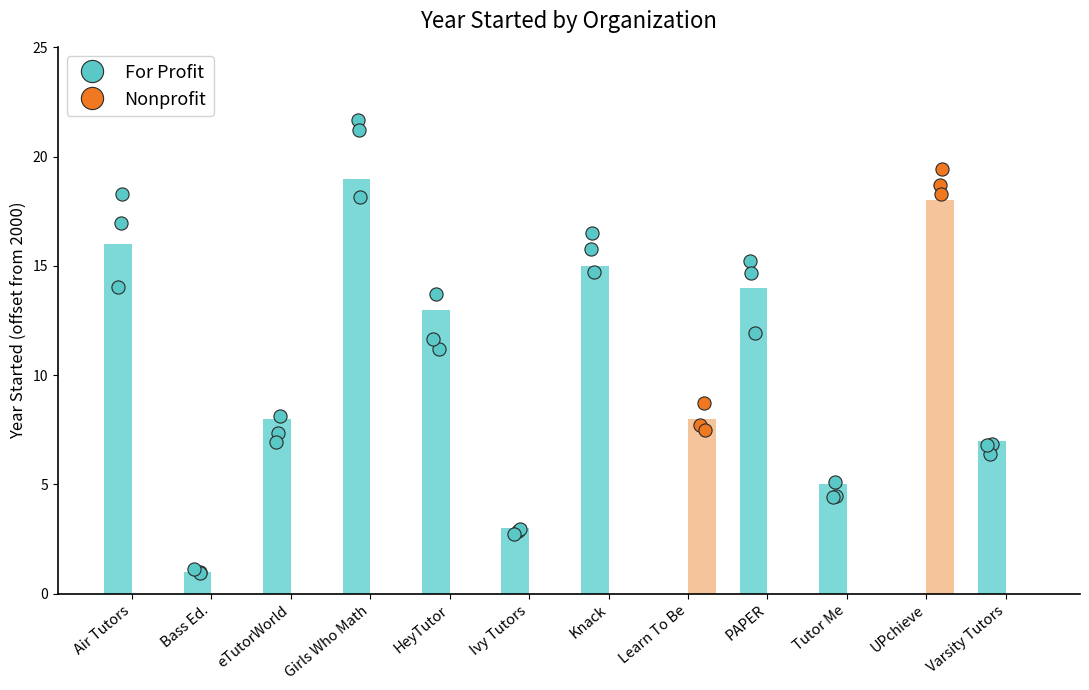

Which series reaches the minimum Y coordinate?

For Profit